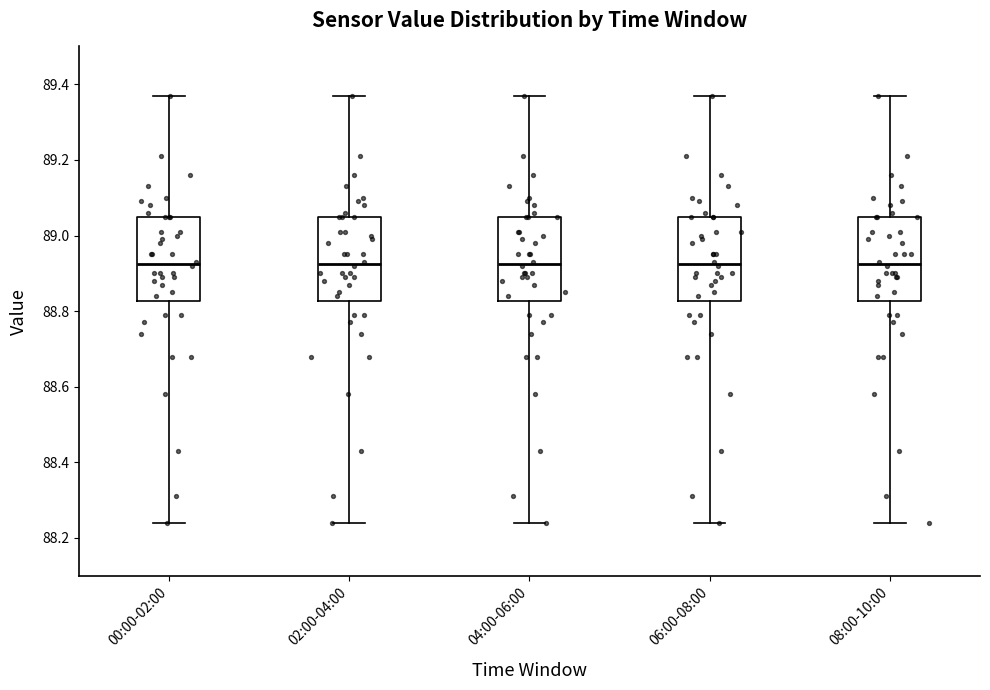

Reading left to right, transcribe this box plot: for each box, give where its median line is, the range the box spans, and where its two whiskers end, as read against the y-axis. The values are not printed on the chart, so give them approximately, as read against the axis.

00:00-02:00: median 88.92, box 88.82 to 89.06, whiskers 88.24 to 89.38
02:00-04:00: median 88.92, box 88.82 to 89.06, whiskers 88.24 to 89.38
04:00-06:00: median 88.92, box 88.82 to 89.06, whiskers 88.24 to 89.38
06:00-08:00: median 88.92, box 88.82 to 89.06, whiskers 88.24 to 89.38
08:00-10:00: median 88.92, box 88.82 to 89.06, whiskers 88.24 to 89.38